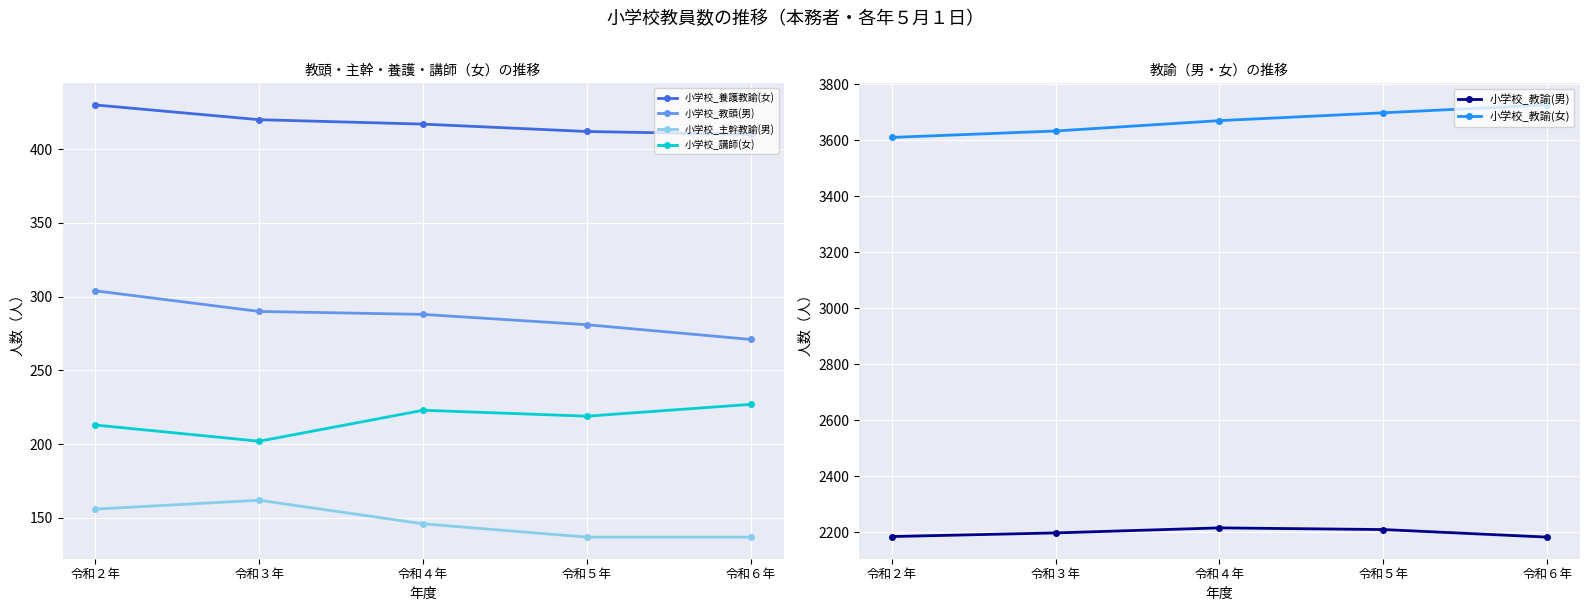

Reading left to right, what are all the values shown in this chart?

小学校_養護教諭(女): 430	420	417	412	410
小学校_教頭(男): 304	290	288	281	271
小学校_主幹教諭(男): 156	162	146	137	137
小学校_講師(女): 213	202	223	219	227
小学校_教諭(男): 2185	2198	2216	2210	2183
小学校_教諭(女): 3610	3633	3670	3698	3726